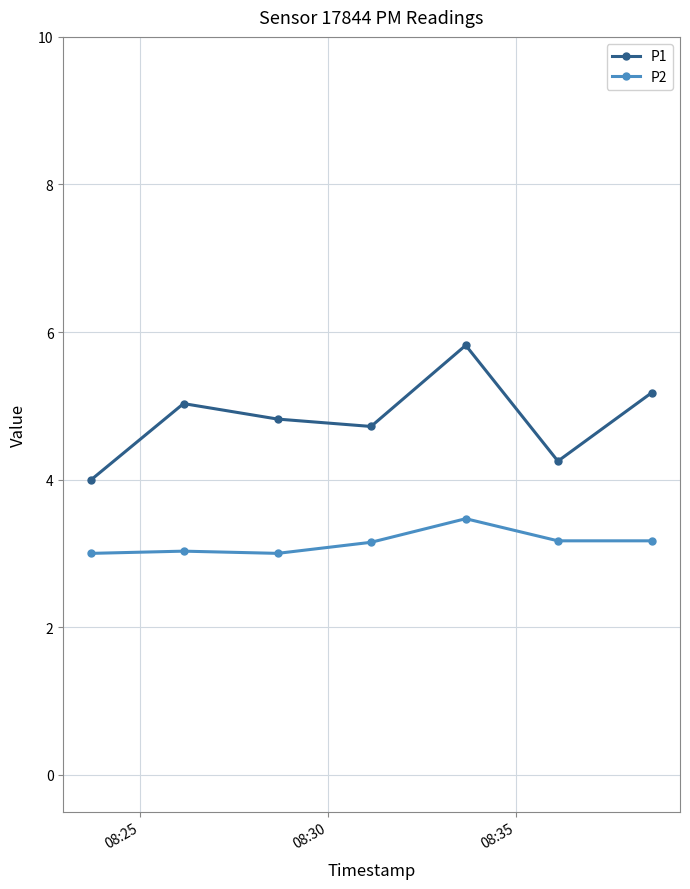

What is the maximum value for P2?

3.5